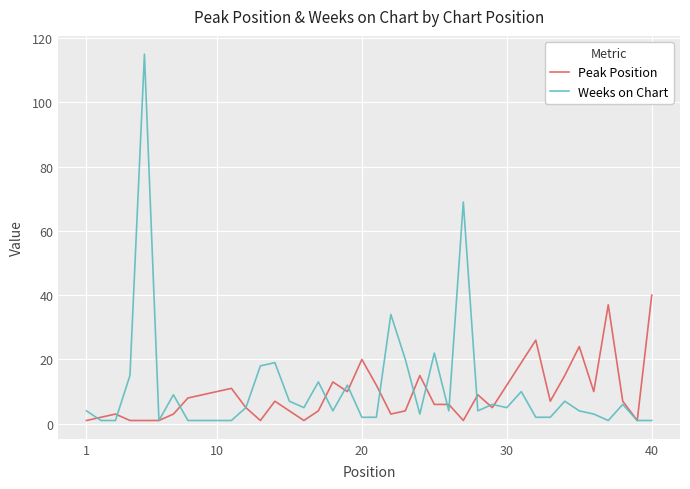

Which series has the largest range (max minus min)?

Weeks on Chart